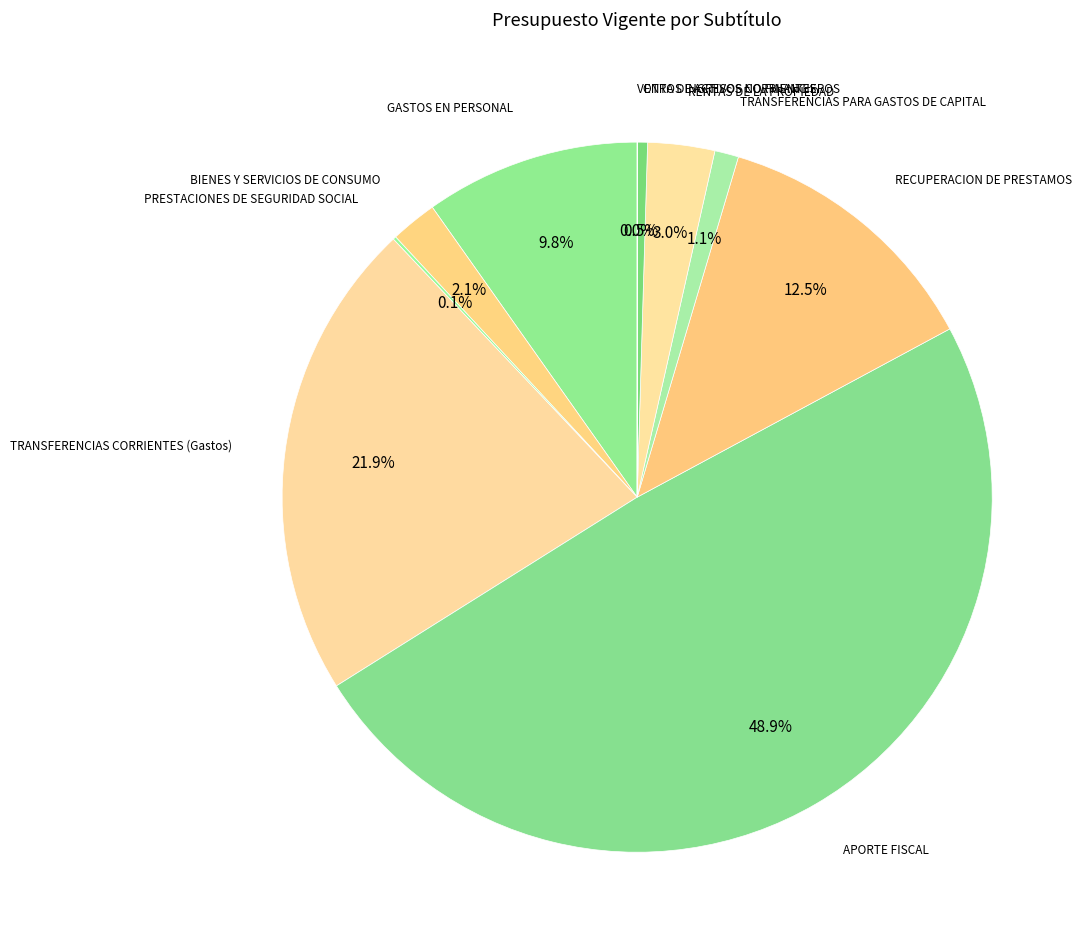

Rank the categories by value from lowest to highest.

VENTA DE ACTIVOS NO FINANCIEROS, PRESTACIONES DE SEGURIDAD SOCIAL, OTROS INGRESOS CORRIENTES, TRANSFERENCIAS PARA GASTOS DE CAPITAL, BIENES Y SERVICIOS DE CONSUMO, RENTAS DE LA PROPIEDAD, GASTOS EN PERSONAL, RECUPERACION DE PRESTAMOS, TRANSFERENCIAS CORRIENTES (Gastos), APORTE FISCAL